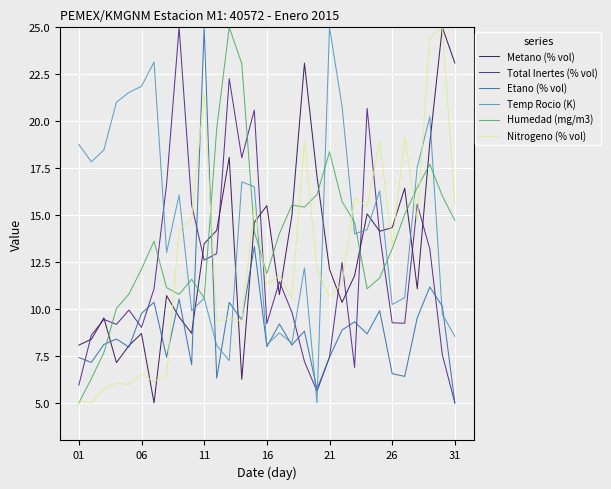

What is the maximum value shown in the chart?

25.0